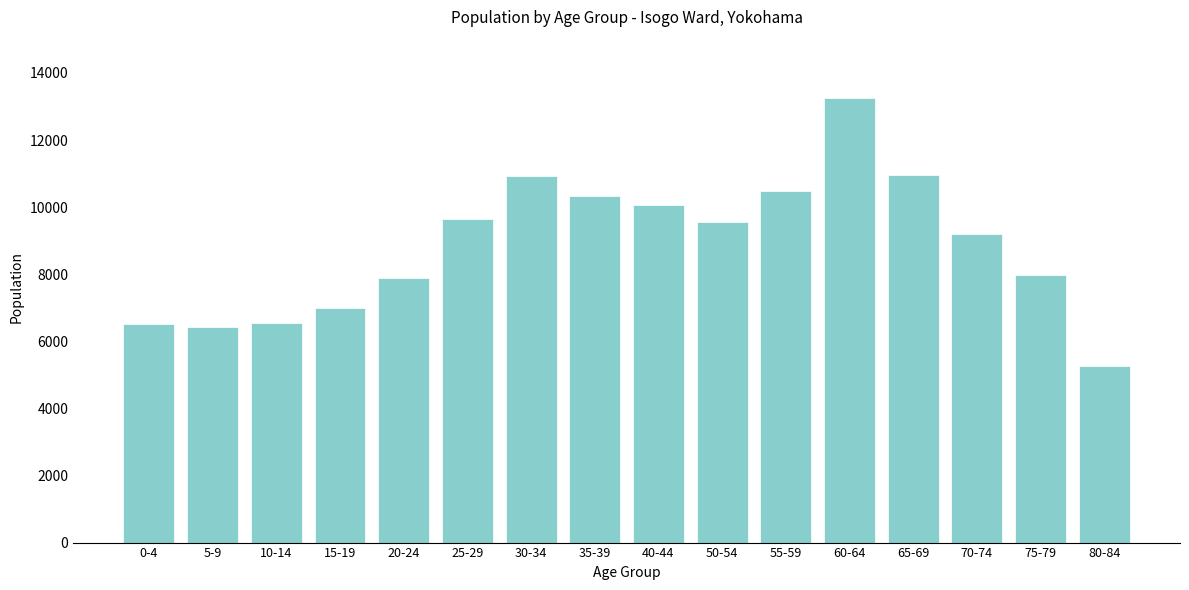

What is the difference between the maximum and second lowest values?

6834